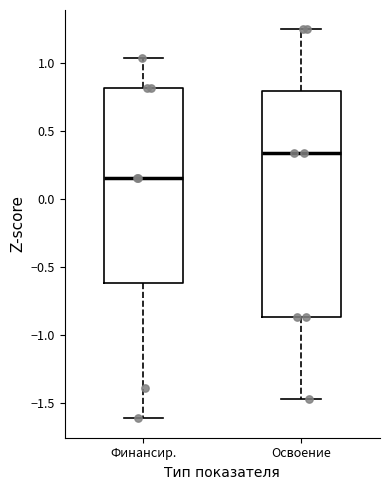

Reading left to right, transcribe this box plot: for each box, give where its median line is, the range the box spans, and where its two whiskers end, as read against the y-axis. The values are not printed on the chart, so give them approximately, as read against the axis.

Финансир.: median 0.15, box -0.60 to 0.80, whiskers -1.60 to 1.05
Освоение: median 0.35, box -0.85 to 0.80, whiskers -1.45 to 1.25